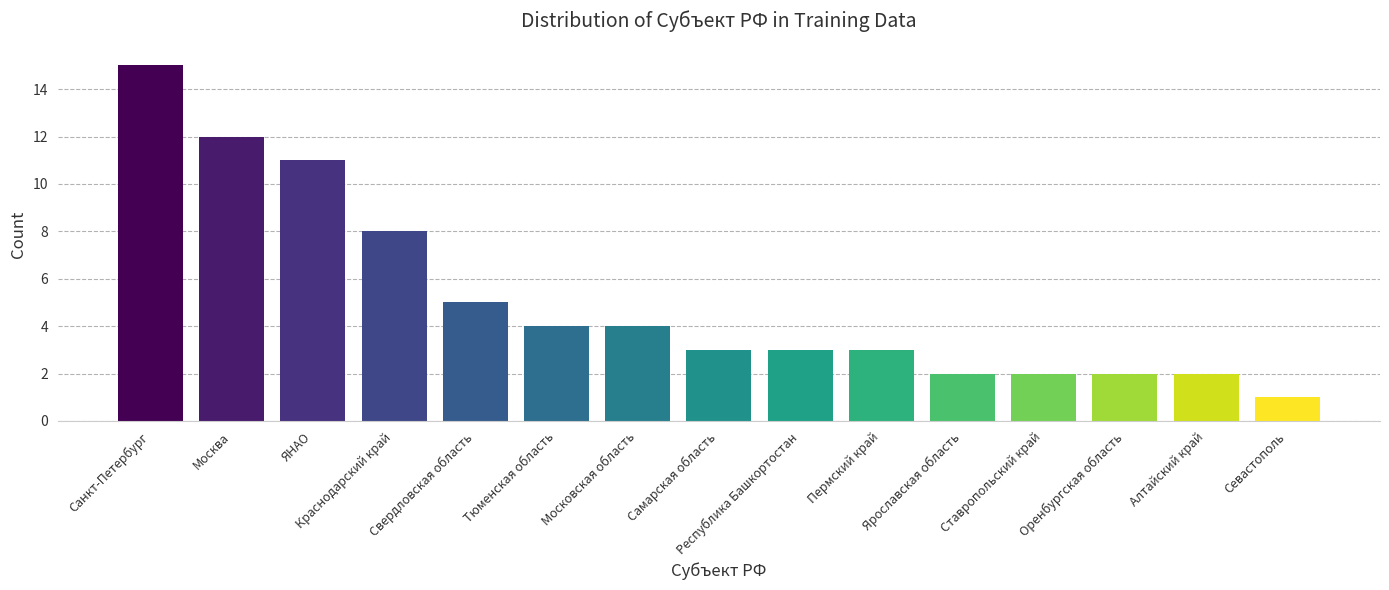

What position from the left is Ставропольский край?

12